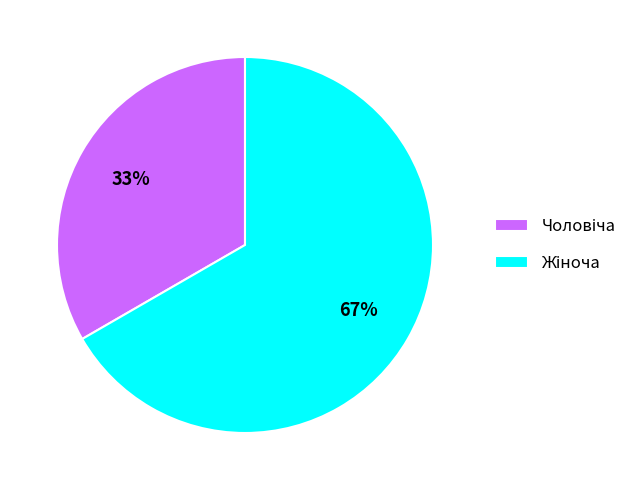

Count the number of slices in the pie.

2